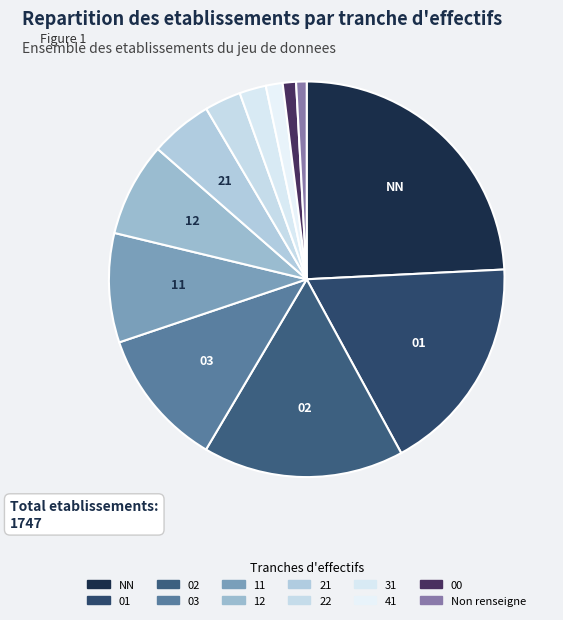

Count the number of slices in the pie.

12